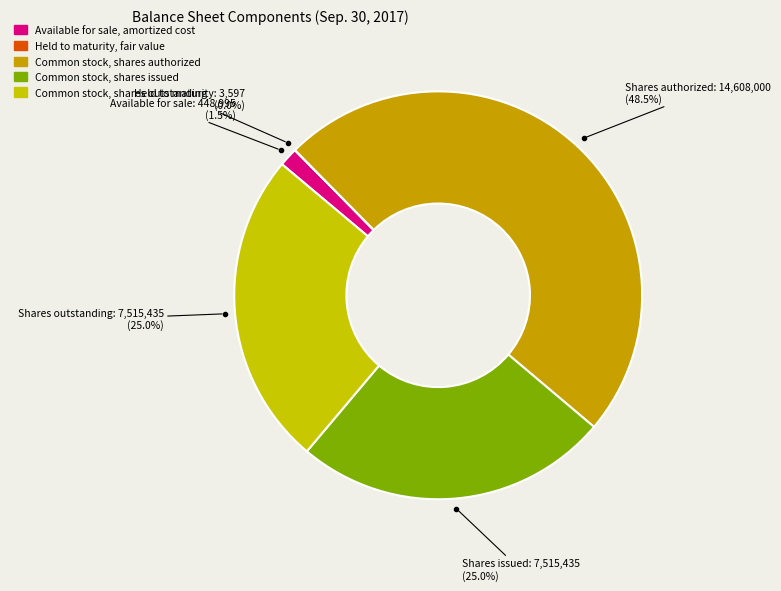

Is there a majority slice in this chart?

No